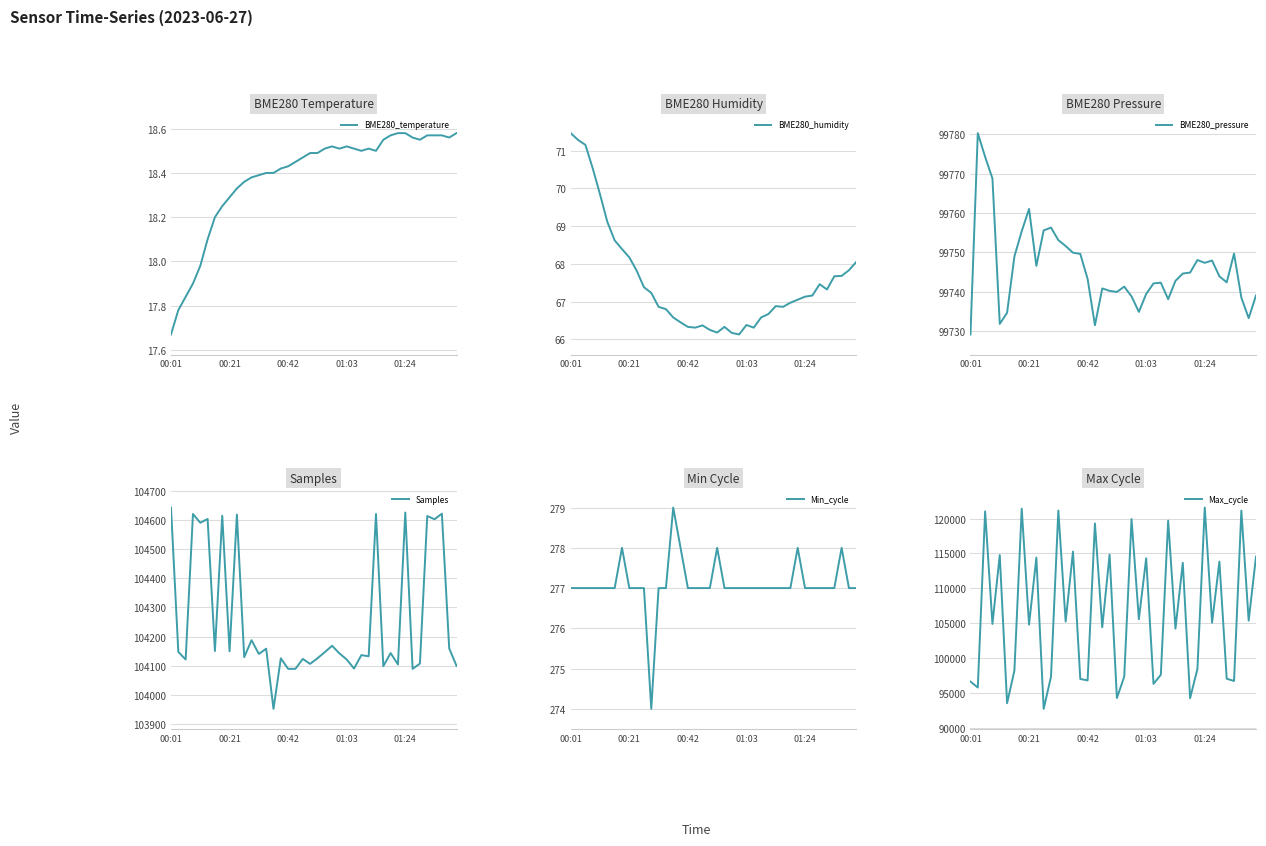

What is the value of the Samples point at the 32nd from the left?

104105.0